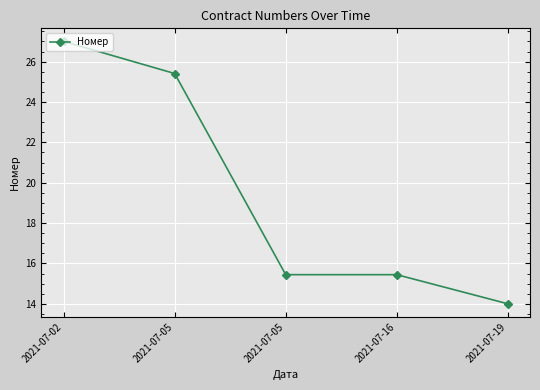

How many values exceed 15?

4